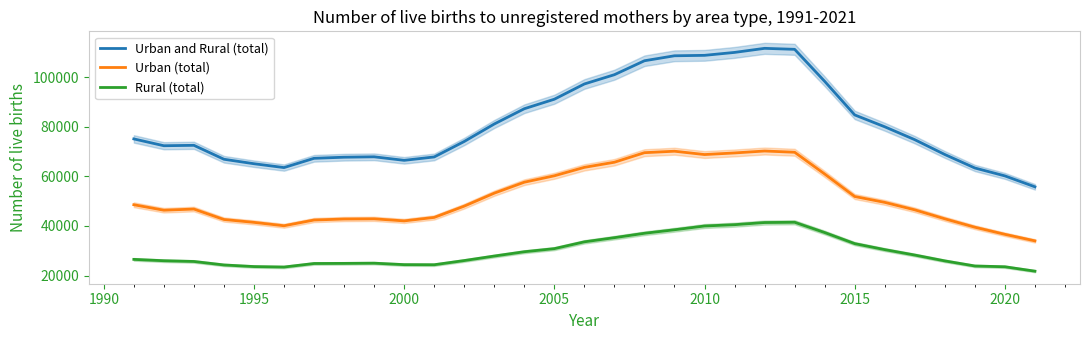

Read the Urban and Rural (total) value at 2005, to the nearest 10.

91100